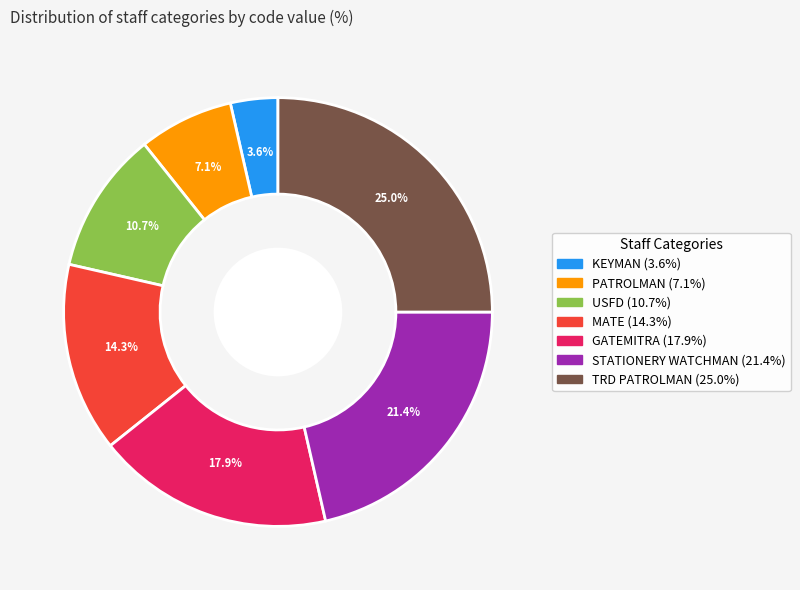

Does any single category account for the majority?

No